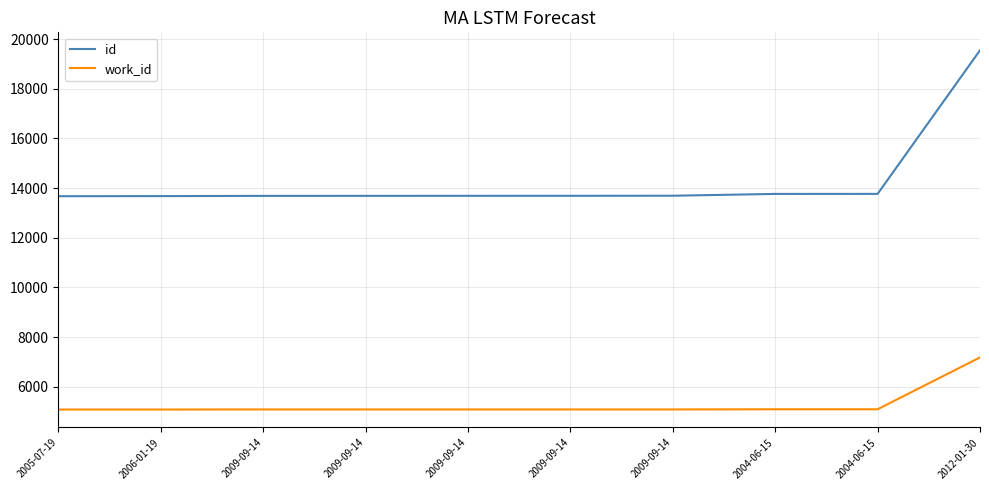

At which label does id reach its minimum?

2005-07-19